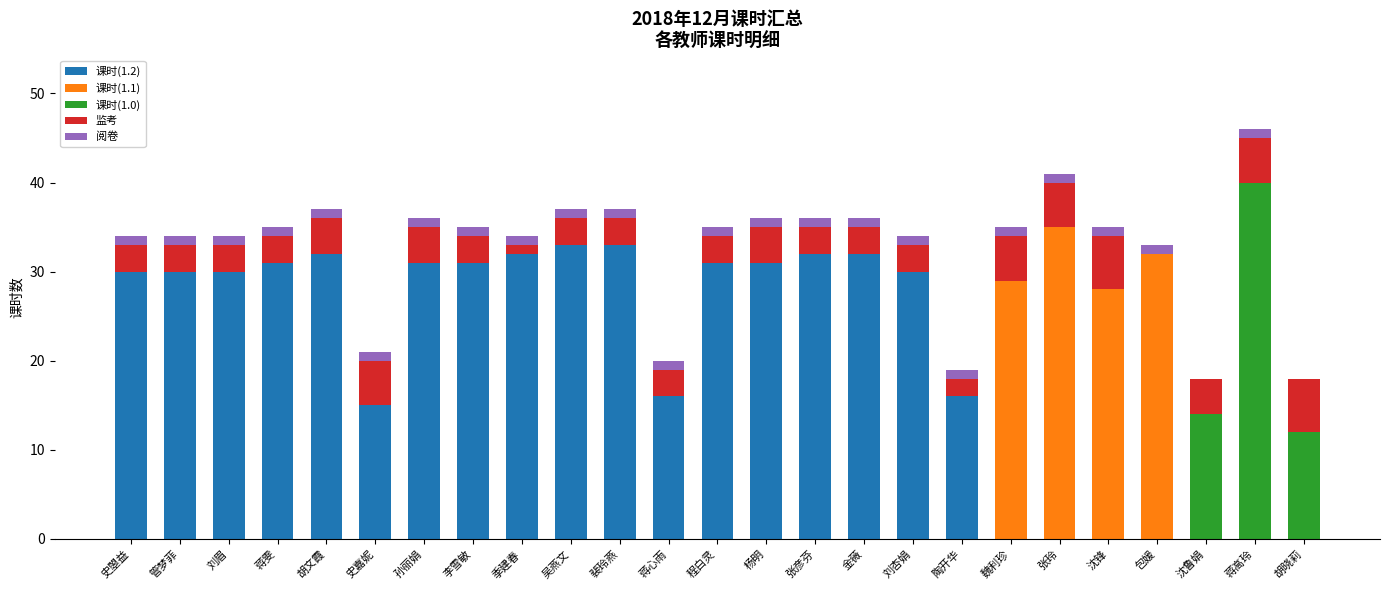

True or false: 课时(1.2) has a value of 16 at 陶开华.

True